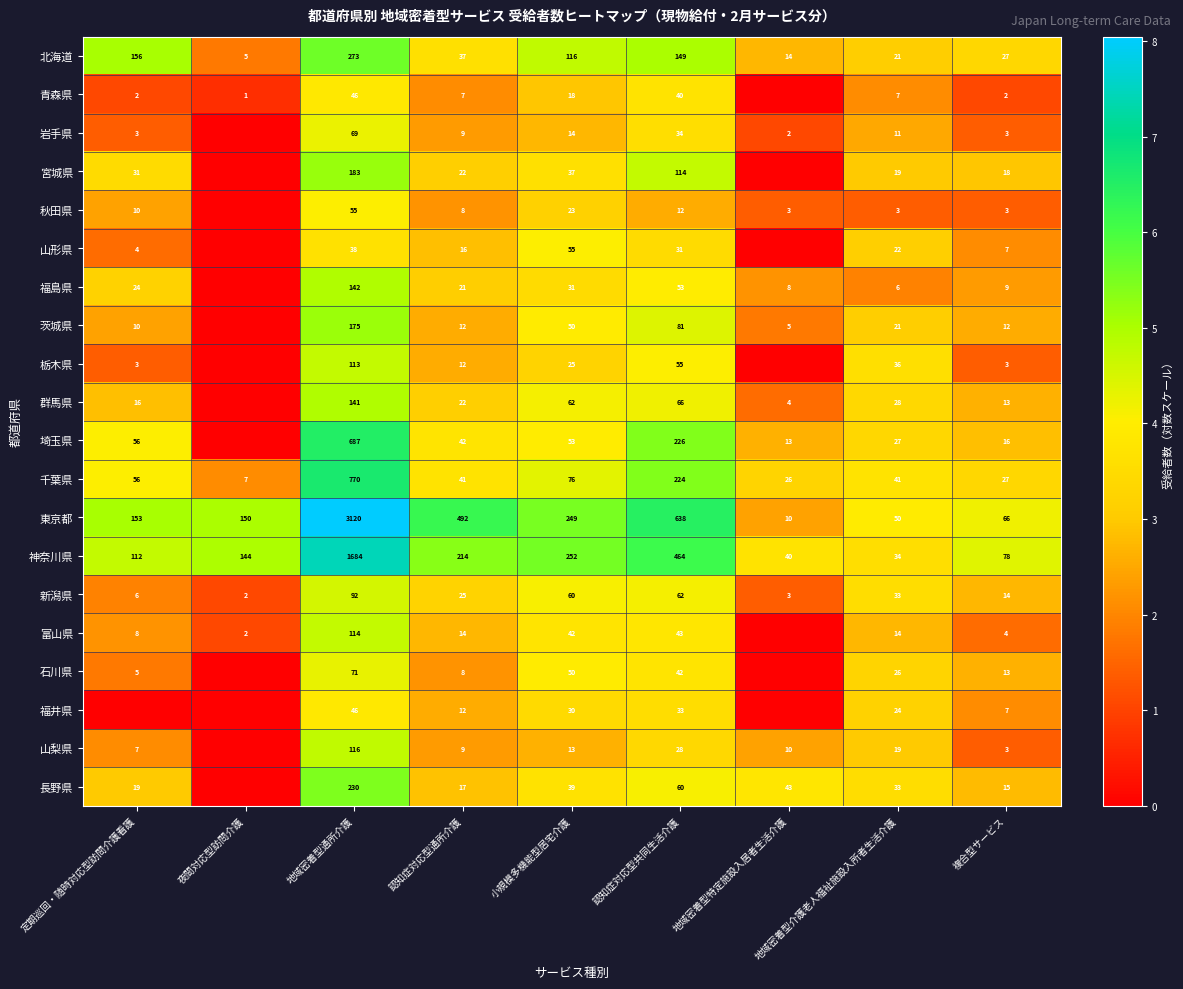

True or false: 山梨県 has a value of 3 at 複合型サービス.

True